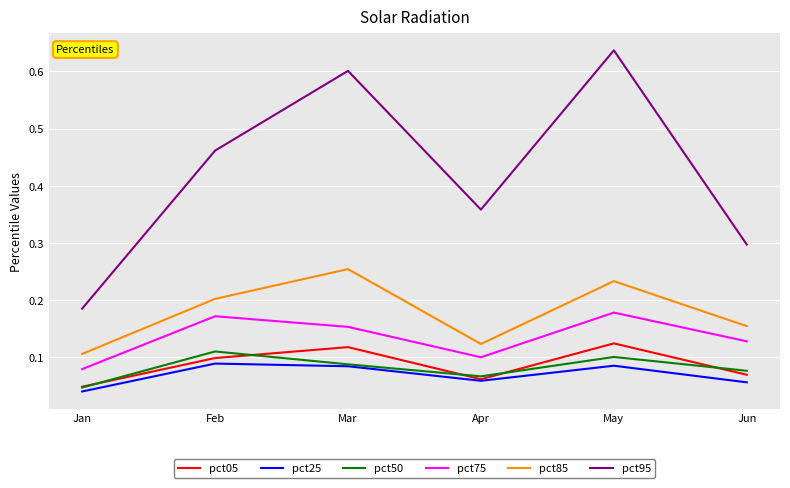

Is the value of pct95 at Apr greater than the value of pct85 at Mar?

Yes